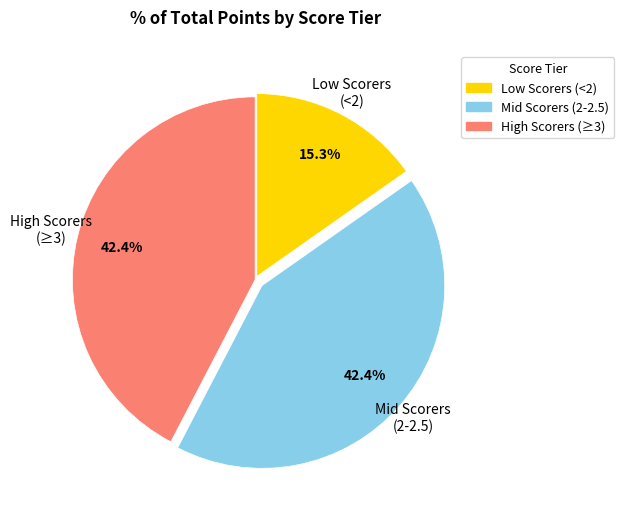

Is there any slice that represents more than half of the pie?

No